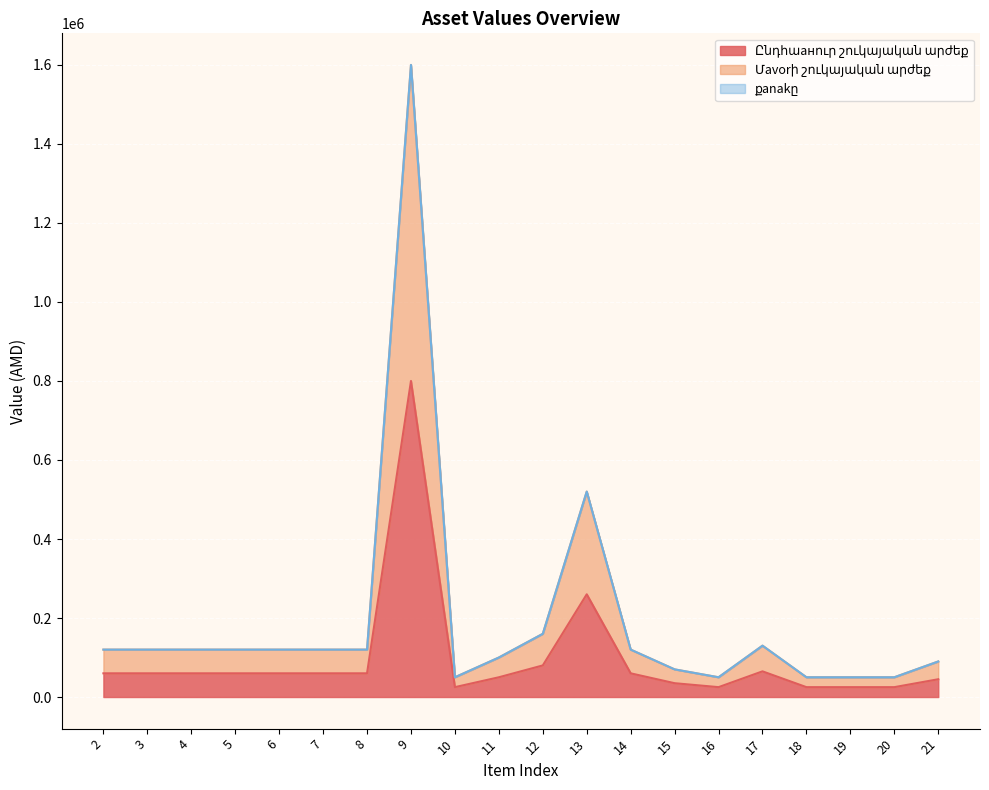

Reading right to left, what are all the values shown in this chart?

Ընդհաанուր շուկայական արժեք: 21=45000	20=25000	19=25000	18=25000	17=65000	16=25000	15=35000	14=60000	13=260000	12=80000	11=50000	10=25000	9=800000	8=60000	7=60000	6=60000	5=60000	4=60000	3=60000	2=60000
Մavorի շուկայական արժեք: 21=90000	20=50000	19=50000	18=50000	17=130000	16=50000	15=70000	14=120000	13=520000	12=160000	11=100000	10=50000	9=1600000	8=120000	7=120000	6=120000	5=120000	4=120000	3=120000	2=120000